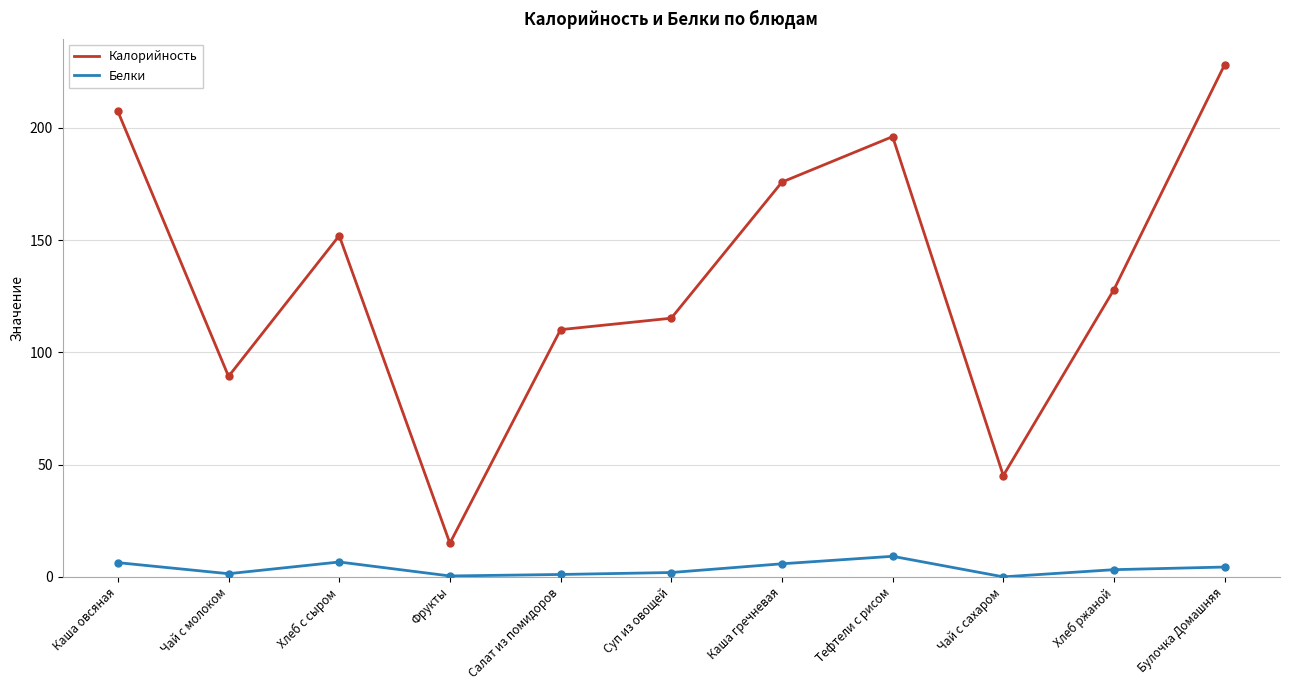

Rank the series by their average value, from highest to lowest.

Калорийность, Белки